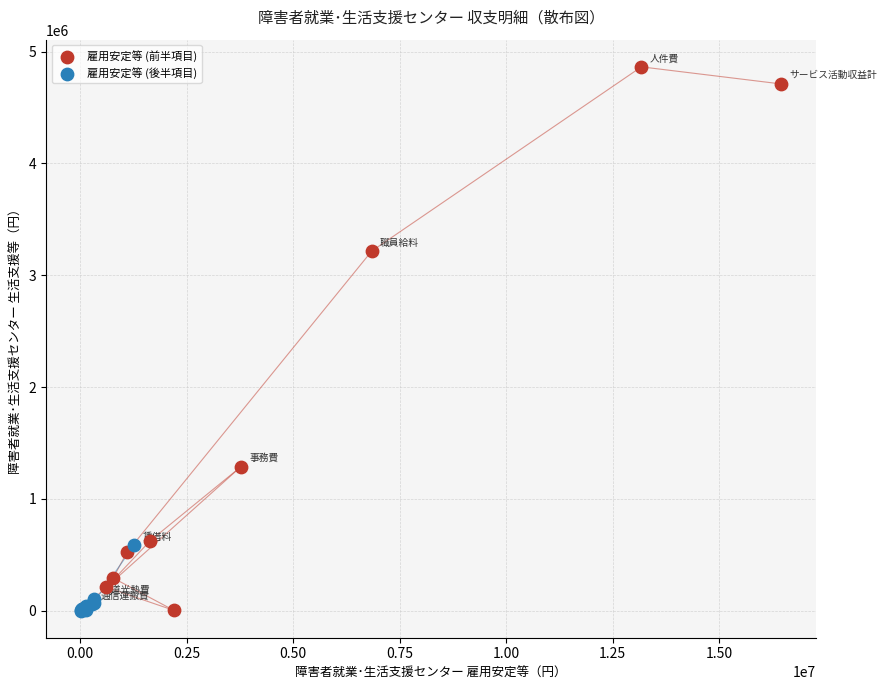

Which series reaches the maximum Y coordinate?

雇用安定等 (前半項目)